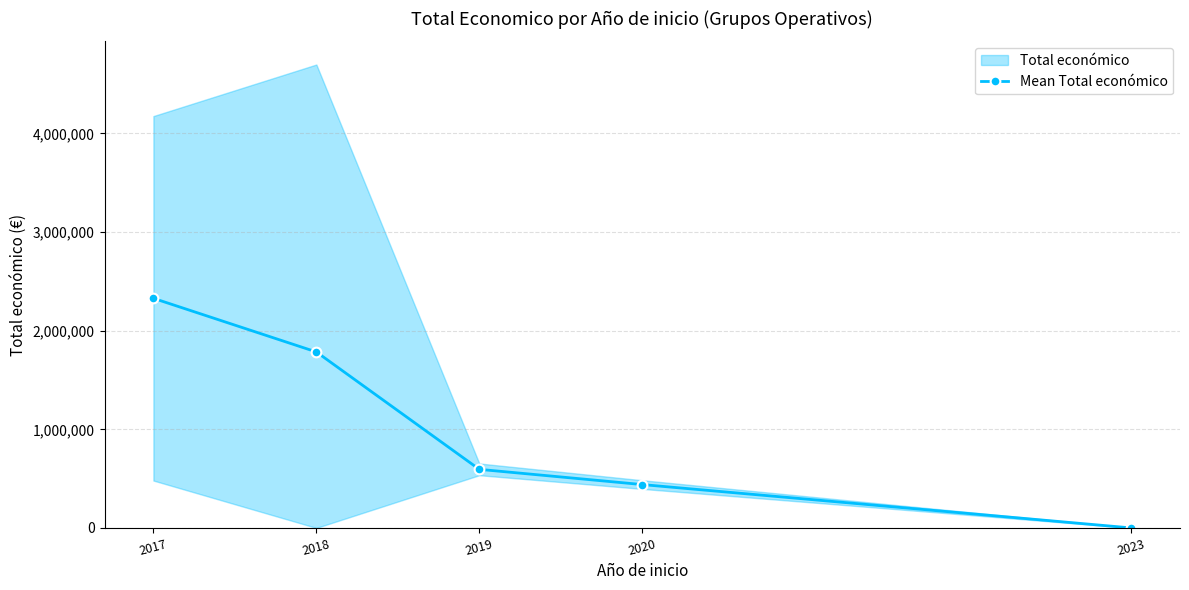

What is the average value?

1029328.1